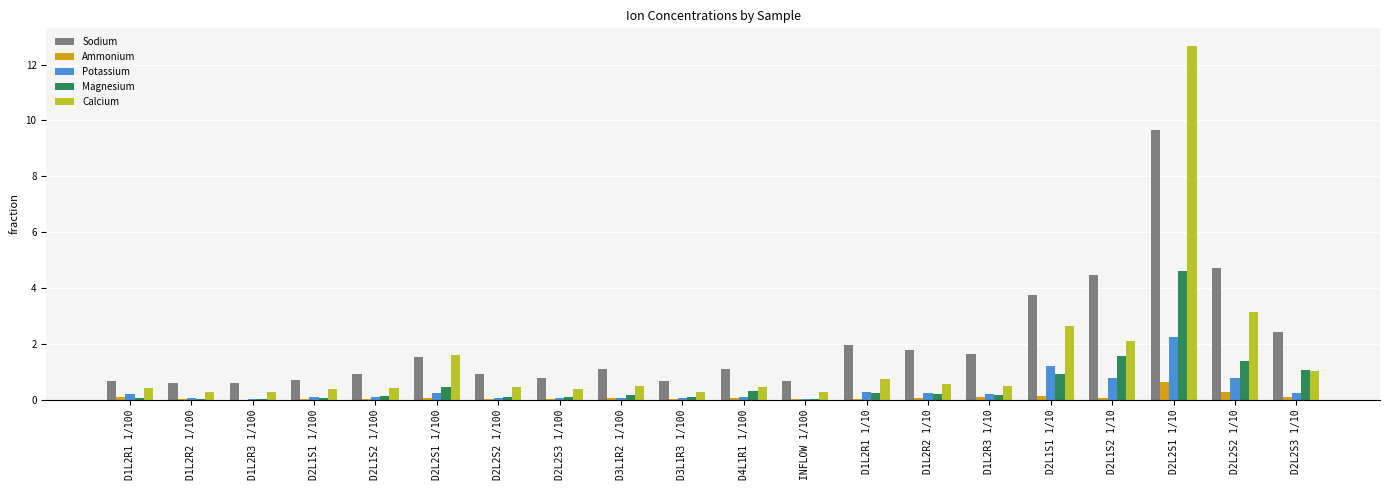

At which category is the sum across all series the highest?

D2L2S1 1/10